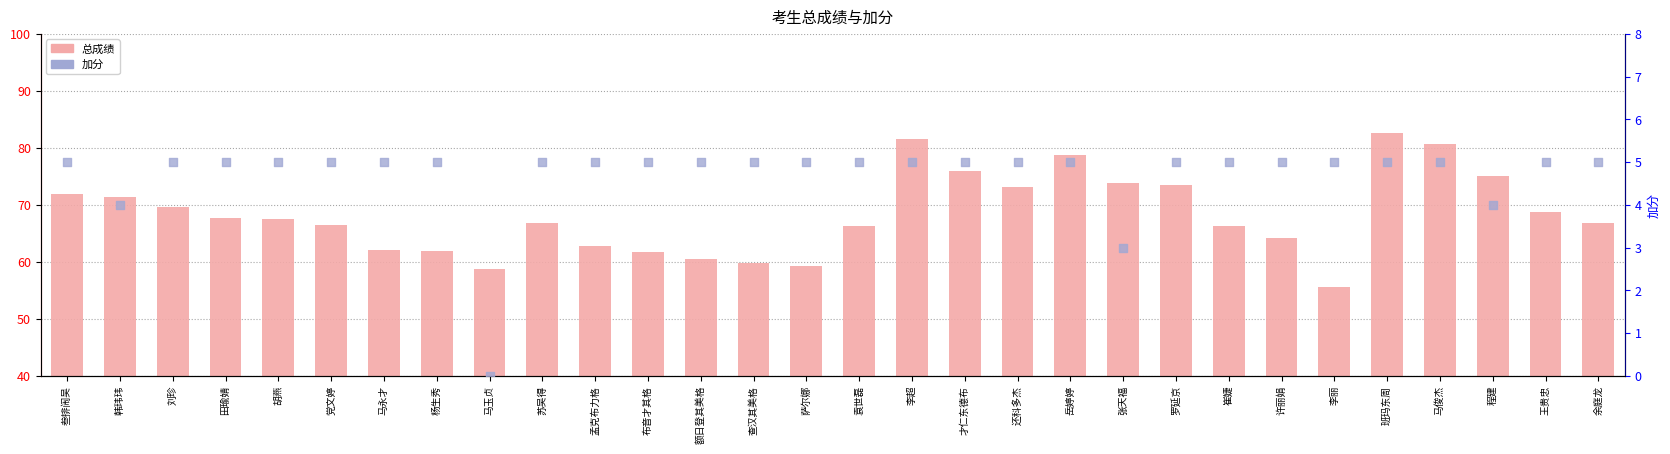

Which series contains the lowest Y value?

加分